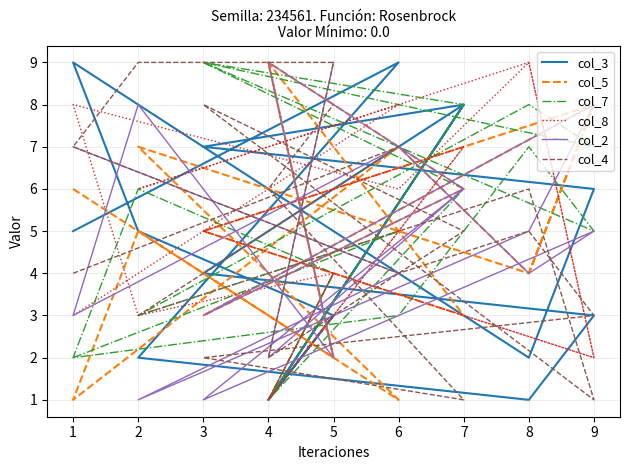

At which category is the sum across all series the highest?

2